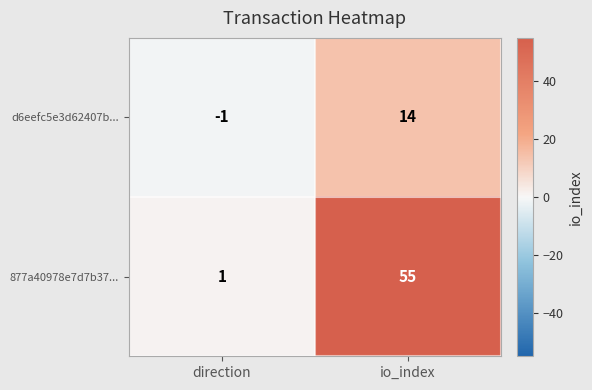

Reading left to right, extract all data points from this chart.

d6eefc5e3d62407b...: -1	14
877a40978e7d7b37...: 1	55